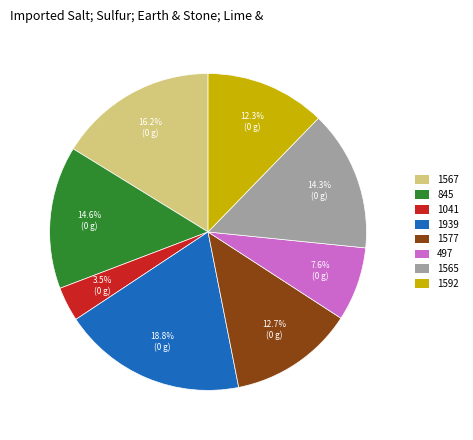

How many segments does this pie chart have?

8